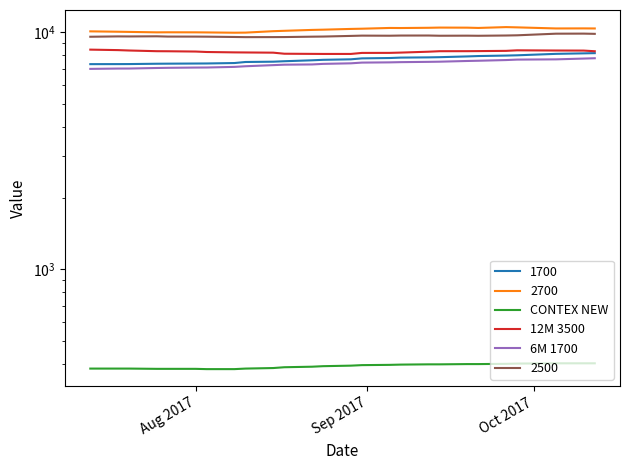

How many lines are shown in the chart?

3